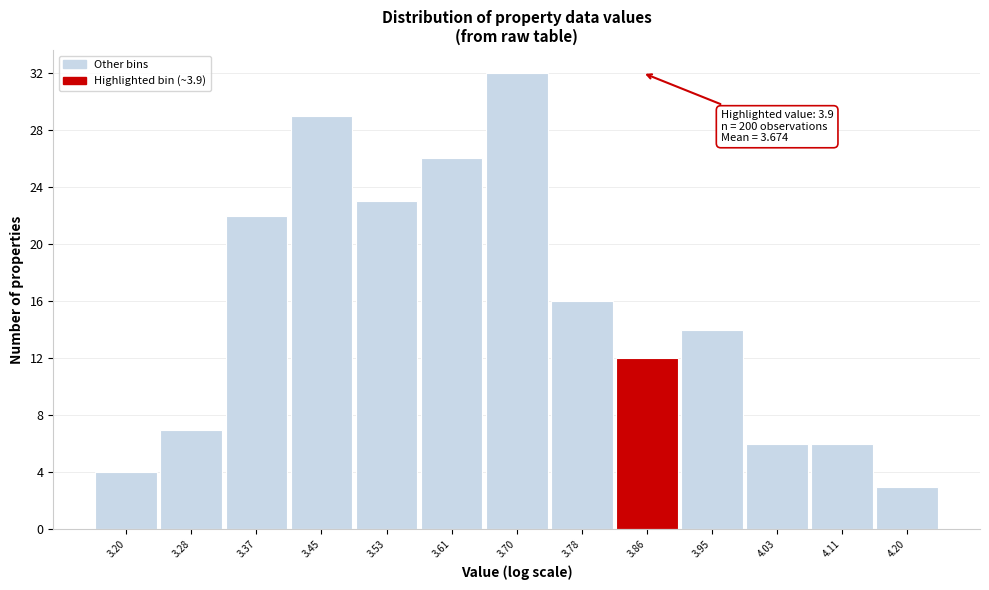

Reading left to right, list all the values displayed in this chart.

4	7	22	29	23	26	32	16	12	14	6	6	3